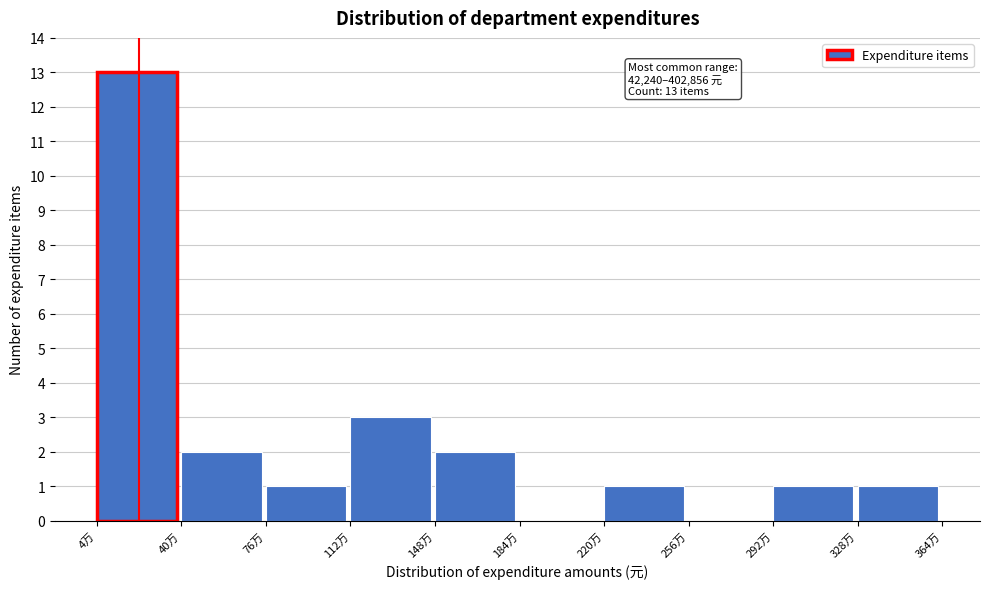

Reading left to right, list all the values displayed in this chart.

4万=13	40万=2	76万=1	112万=3	148万=2	184万=0	220万=1	256万=0	292万=1	328万=1